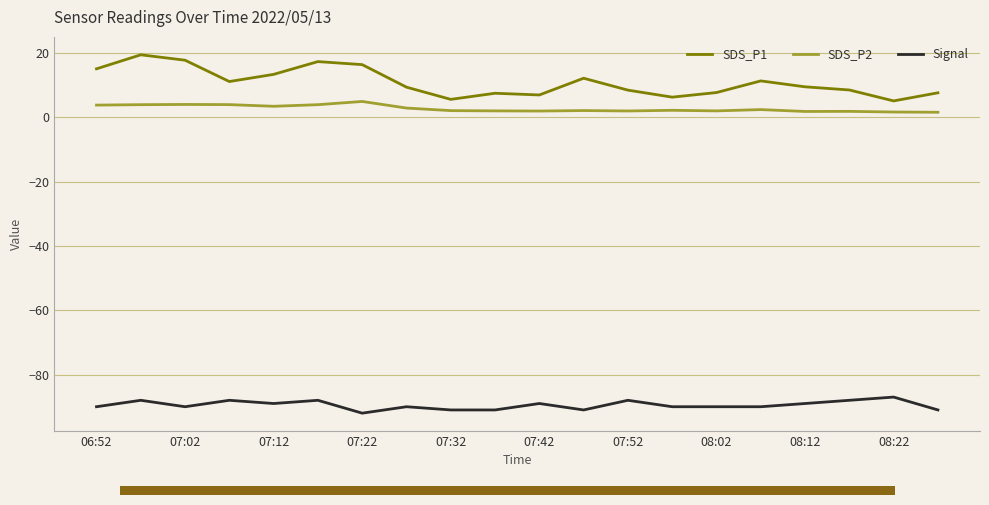

What is the greatest value displayed?

19.4